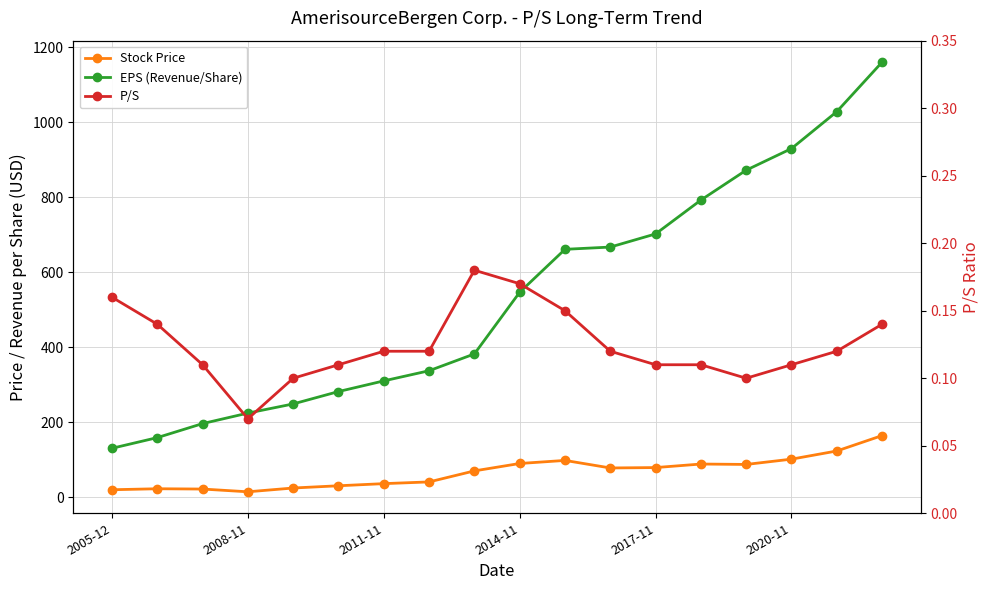

At 2017-11, list the series in order from largest to smallest.

EPS (Revenue/Share), Stock Price, P/S